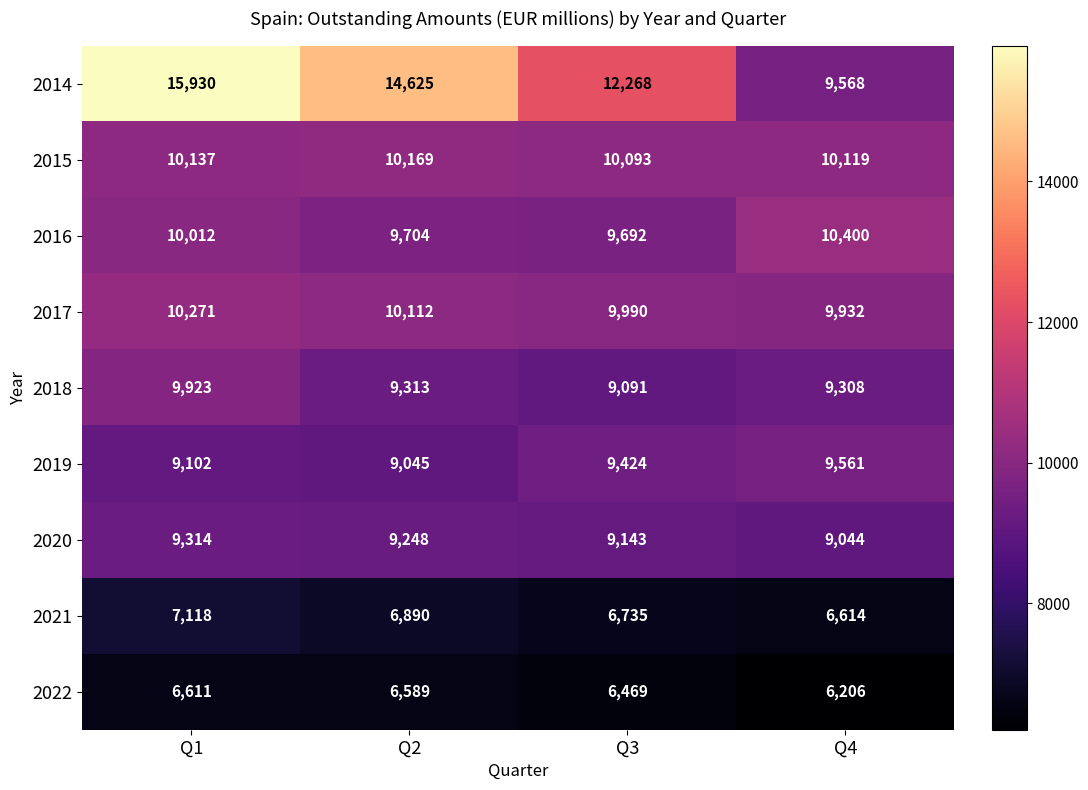

What is the sum of the 2017 values at Q3 and Q4?

19922